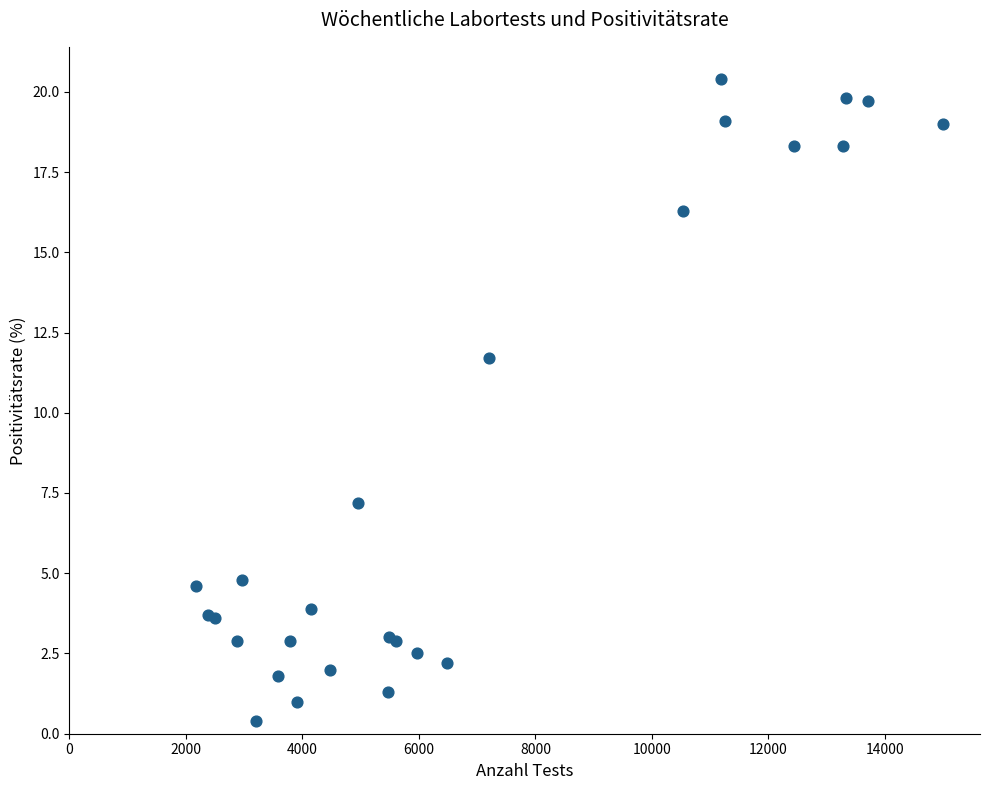

What Y value in the scatter plot is closest to 10?

11.7